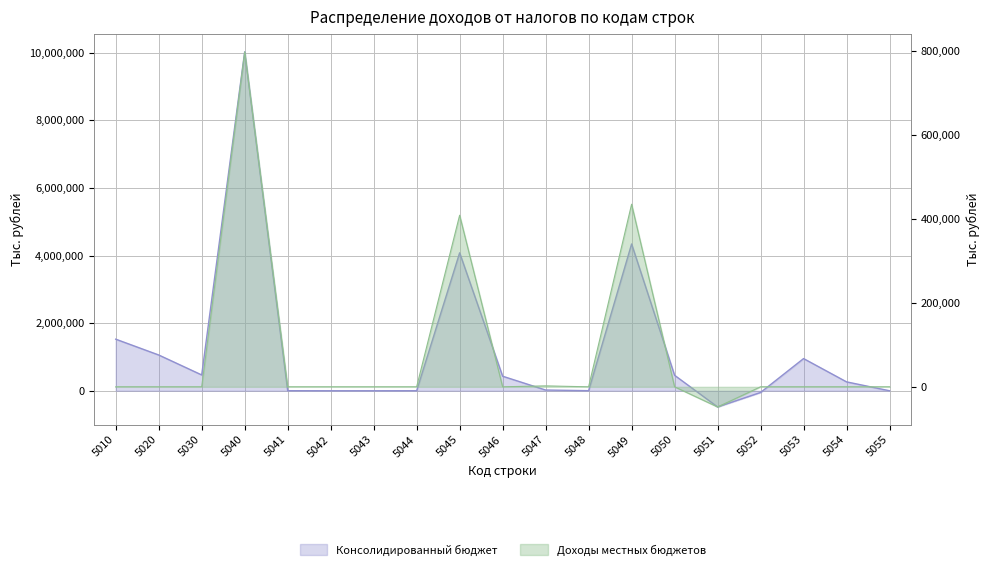

Rank the series by their average value, from highest to lowest.

Консолидированный бюджет, Доходы местных бюджетов